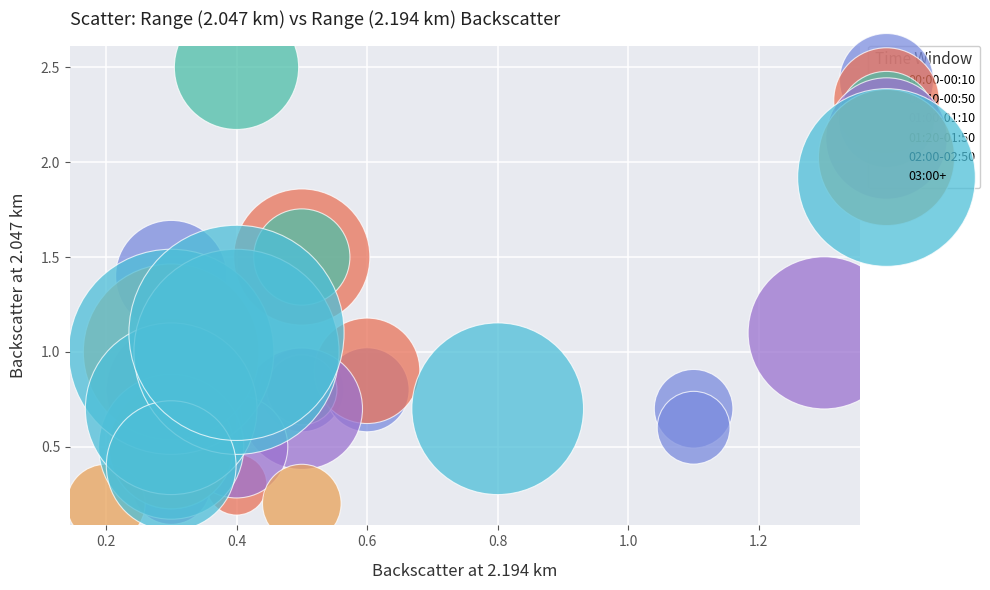

What are all the series names shown in the legend?

00:00-00:10, 00:40-00:50, 01:00-01:10, 01:20-01:50, 02:00-02:50, 03:00+